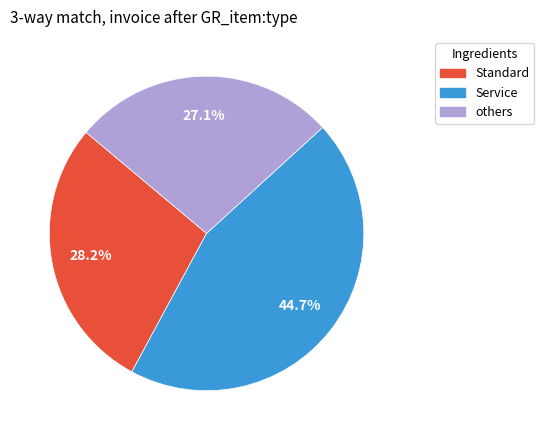

Does any single category account for the majority?

No